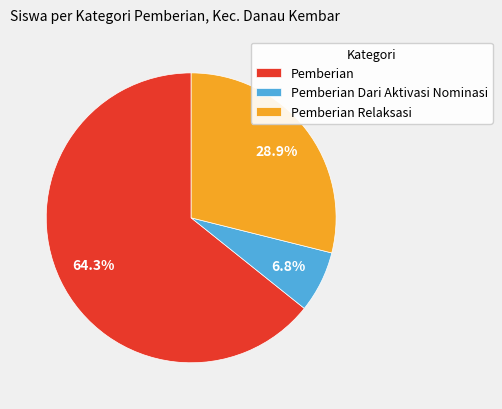

Count the number of slices in the pie.

3